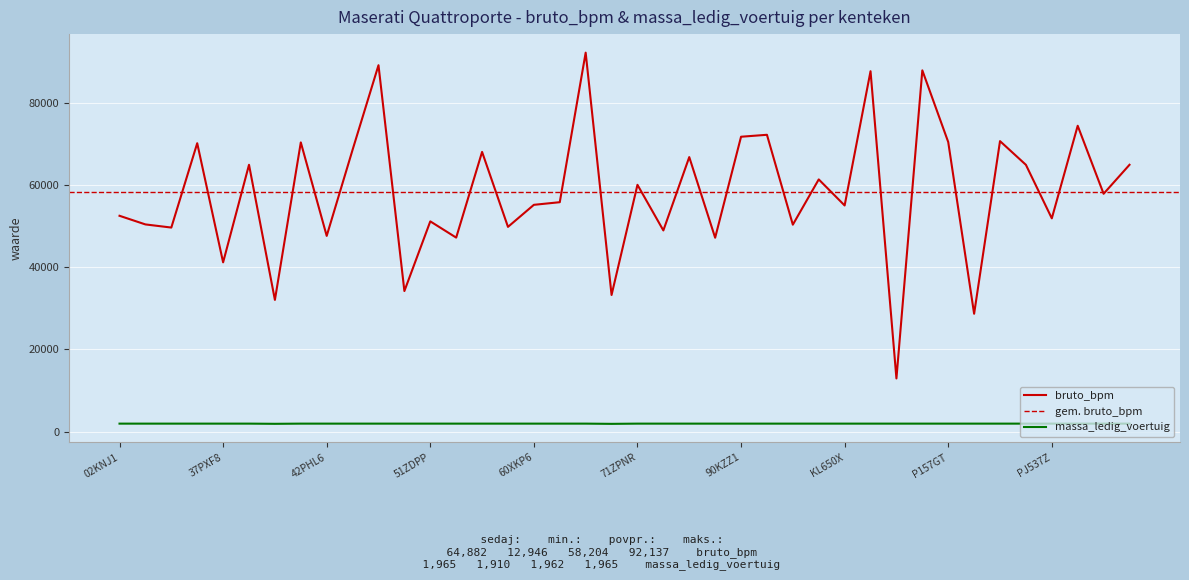

Reading left to right, extract all data points from this chart.

bruto_bpm: 52486	50386	49624	70124	41169	64882	32036	70322	47599	68539	89087	34193	51129	47181	68009	49791	55150	55788	92137	33240	60012	48925	66752	47154	71699	72172	50324	61328	54993	87623	12946	87836	70412	28676	70633	64870	51863	74367	57838	64882
massa_ledig_voertuig: 1965	1965	1965	1965	1965	1965	1920	1965	1965	1965	1965	1965	1965	1965	1965	1965	1965	1965	1965	1910	1965	1965	1965	1965	1965	1965	1965	1965	1965	1965	1965	1965	1965	1965	1965	1965	1965	1965	1965	1965